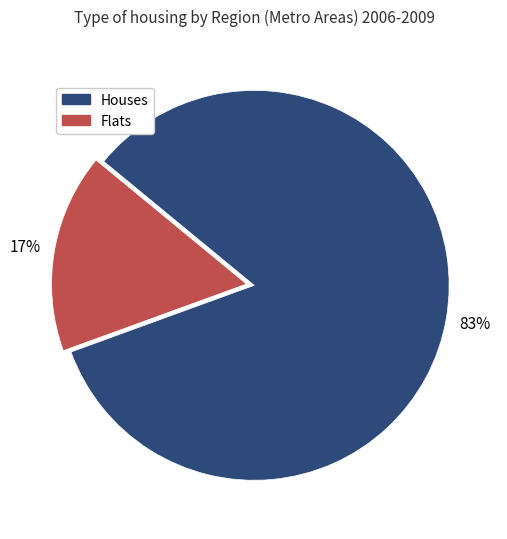

Is there any slice that represents more than half of the pie?

Yes